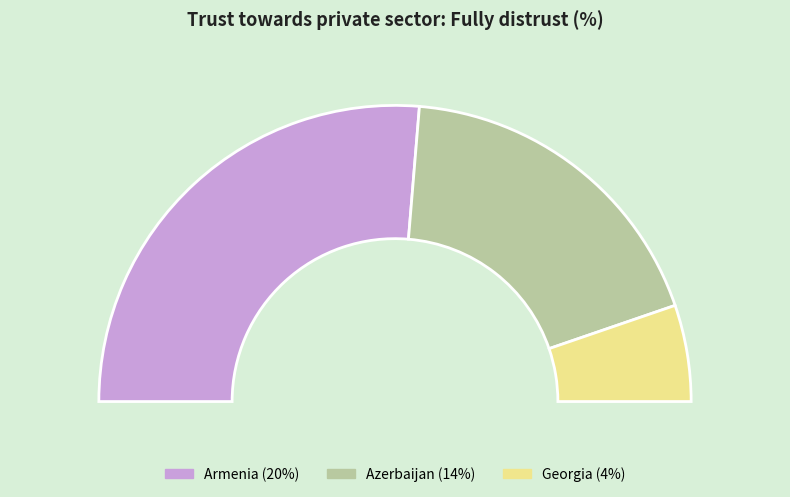

Rank the categories by value from highest to lowest.

Armenia, Azerbaijan, Georgia